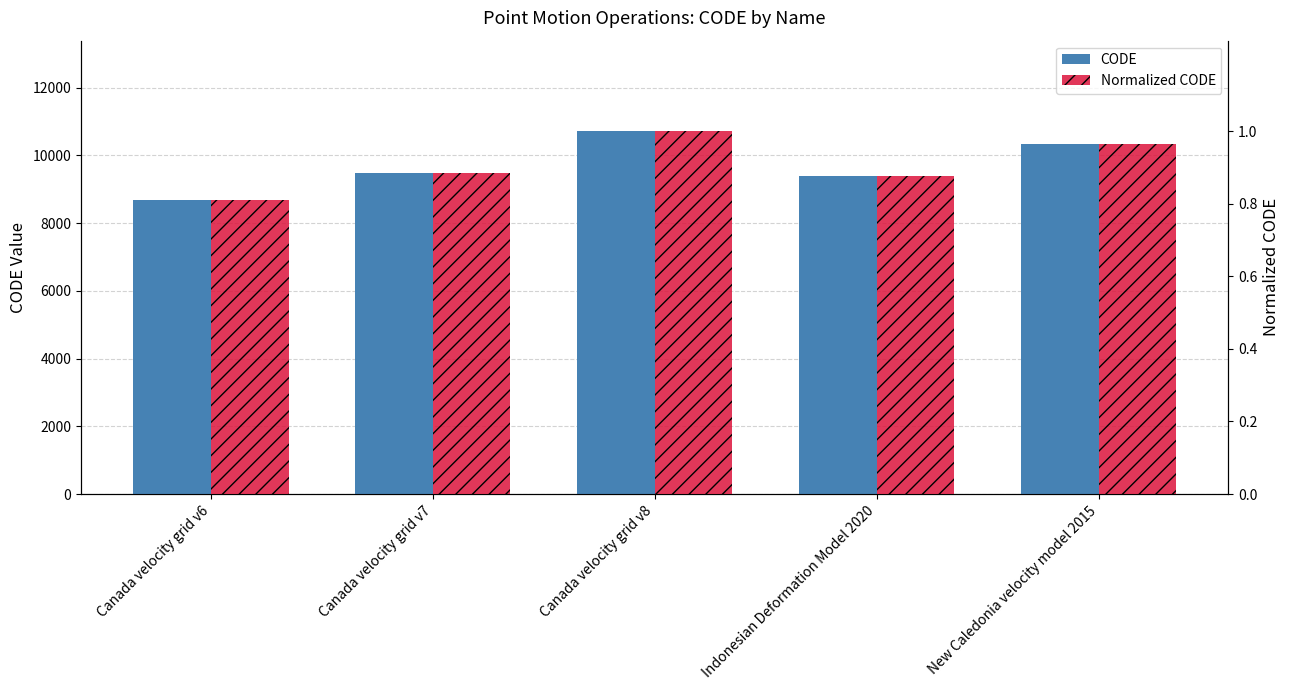

Reading left to right, extract all data points from this chart.

CODE: 8676.0	9483.0	10707.0	9375.0	10323.0
Normalized CODE: 0.8	0.9	1.0	0.9	1.0